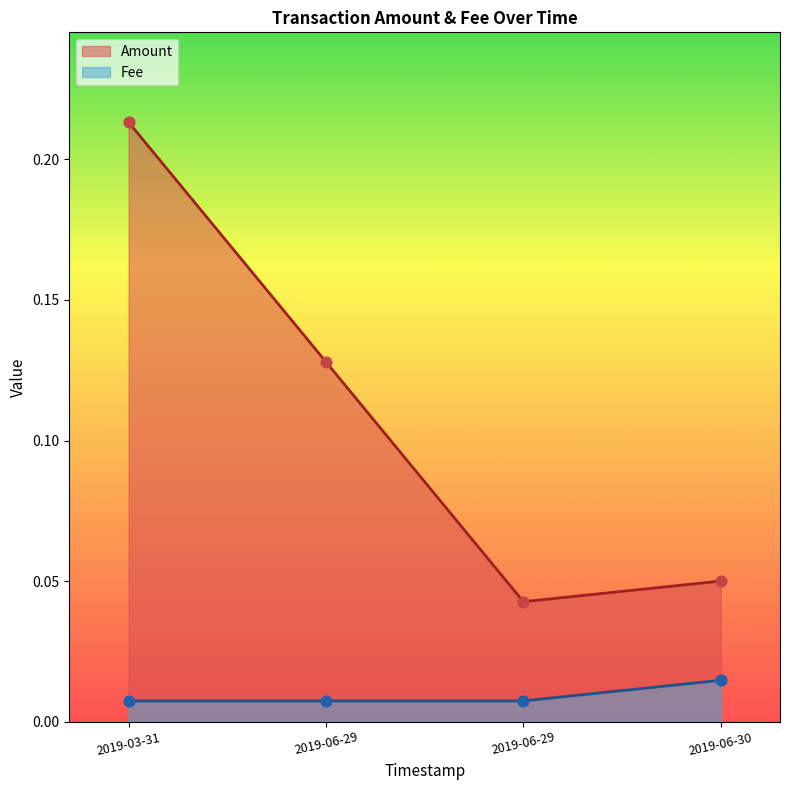

Is the value of Fee at 2019-03-31 greater than the value of Amount at 2019-03-31?

No